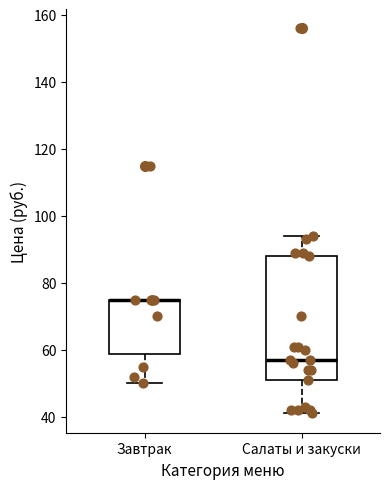

Which box is the tallest, from its lower edge to its upper edge?

Салаты и закуски